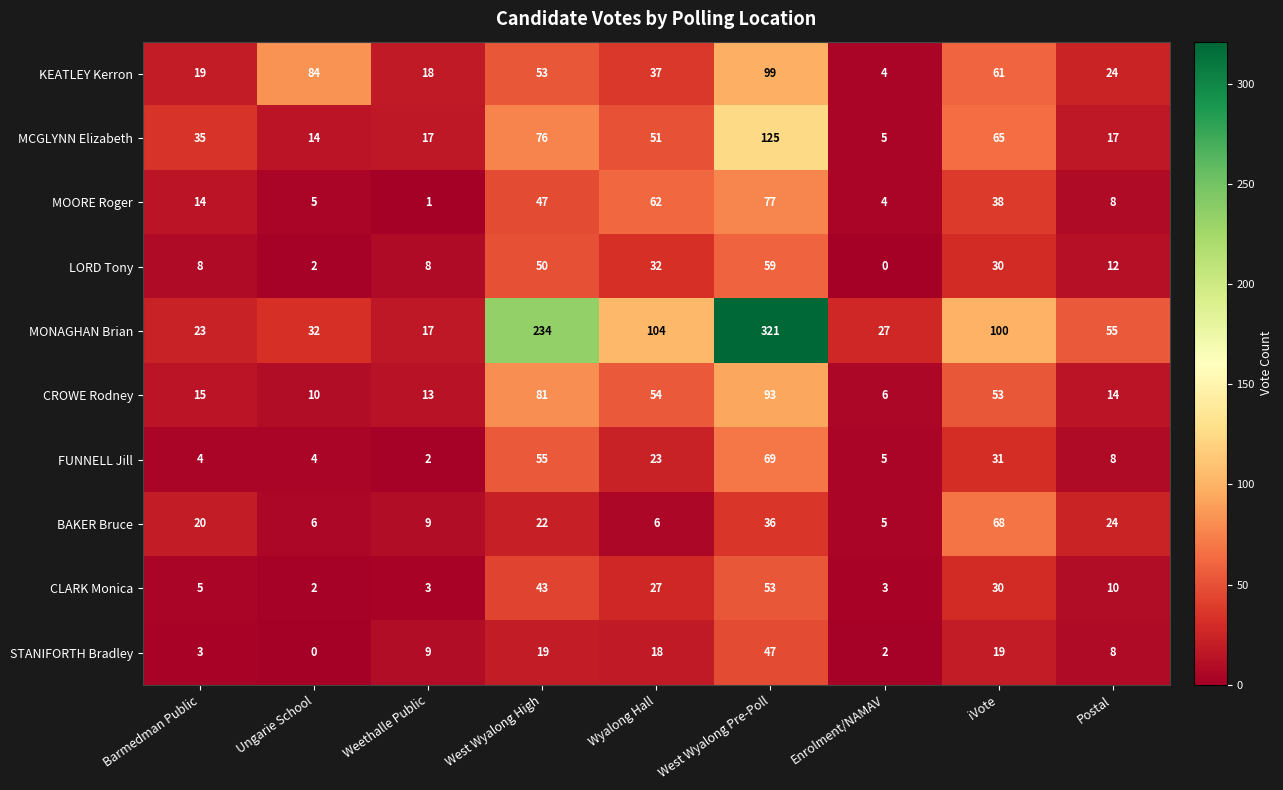

List the series in order of their peak value, lowest first.

STANIFORTH Bradley, CLARK Monica, LORD Tony, BAKER Bruce, FUNNELL Jill, MOORE Roger, CROWE Rodney, KEATLEY Kerron, MCGLYNN Elizabeth, MONAGHAN Brian